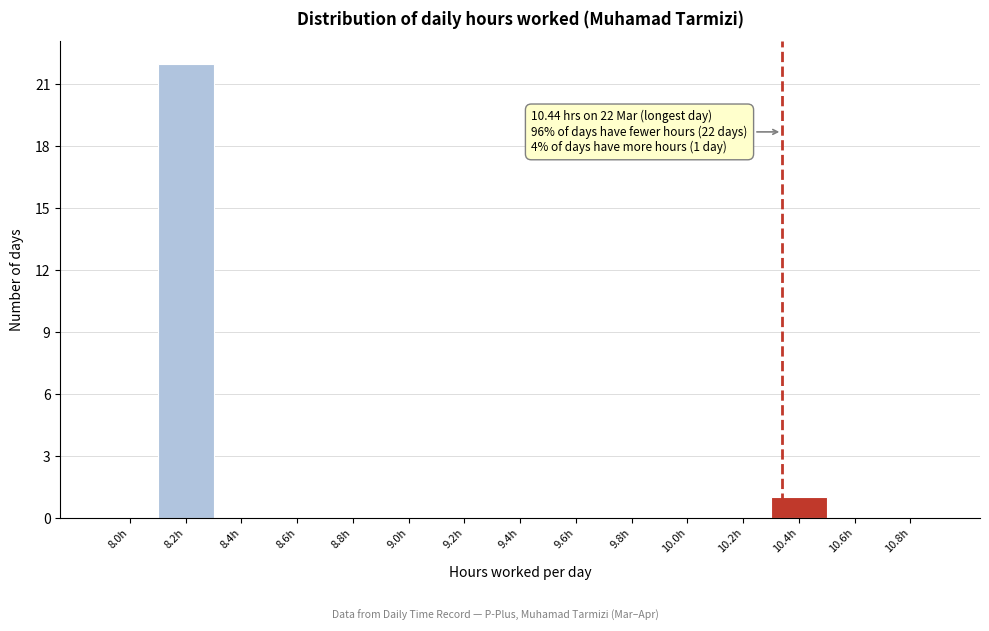

Reading left to right, transcribe all the data shown in this chart.

8.0h=0	8.2h=22	8.4h=0	8.6h=0	8.8h=0	9.0h=0	9.2h=0	9.4h=0	9.6h=0	9.8h=0	10.0h=0	10.2h=0	10.4h=1	10.6h=0	10.8h=0